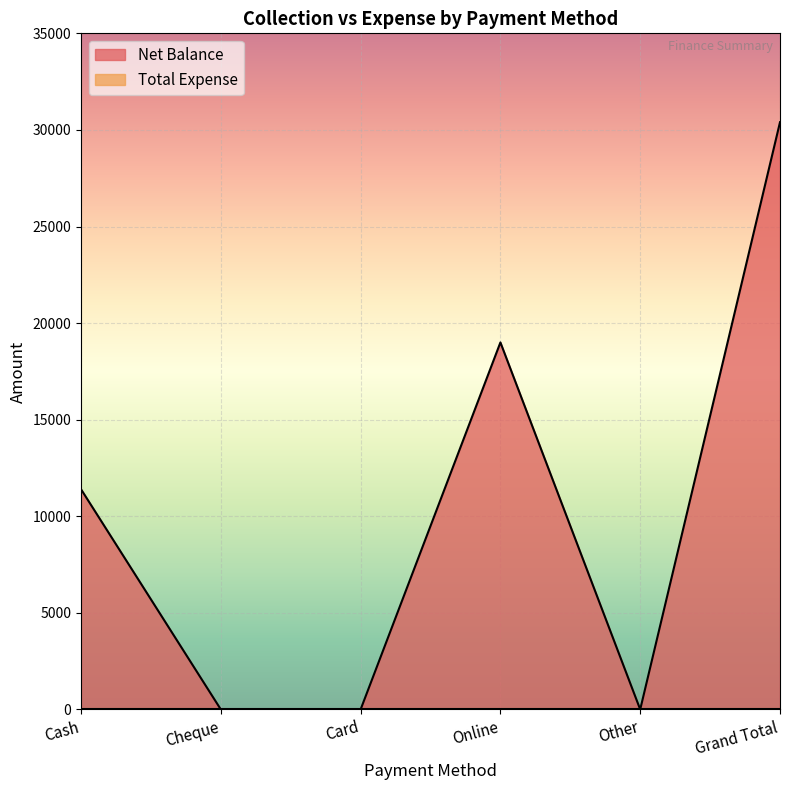

What is the maximum value shown in the chart?

30399